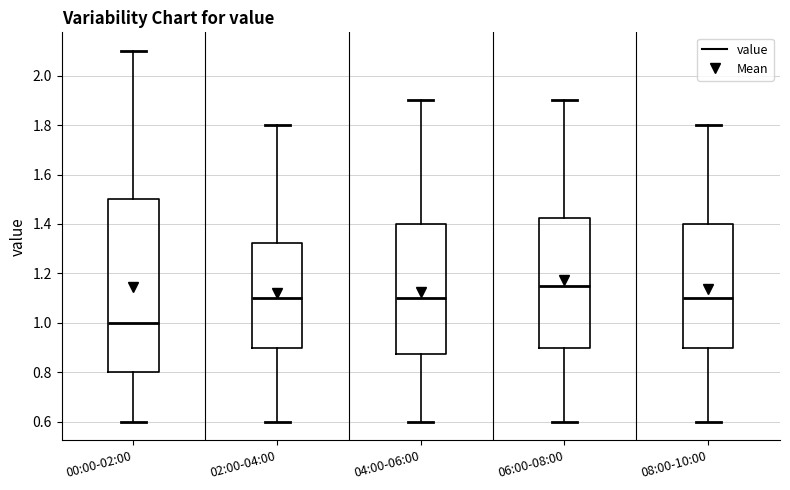

Which box has the lowest median line?

00:00-02:00